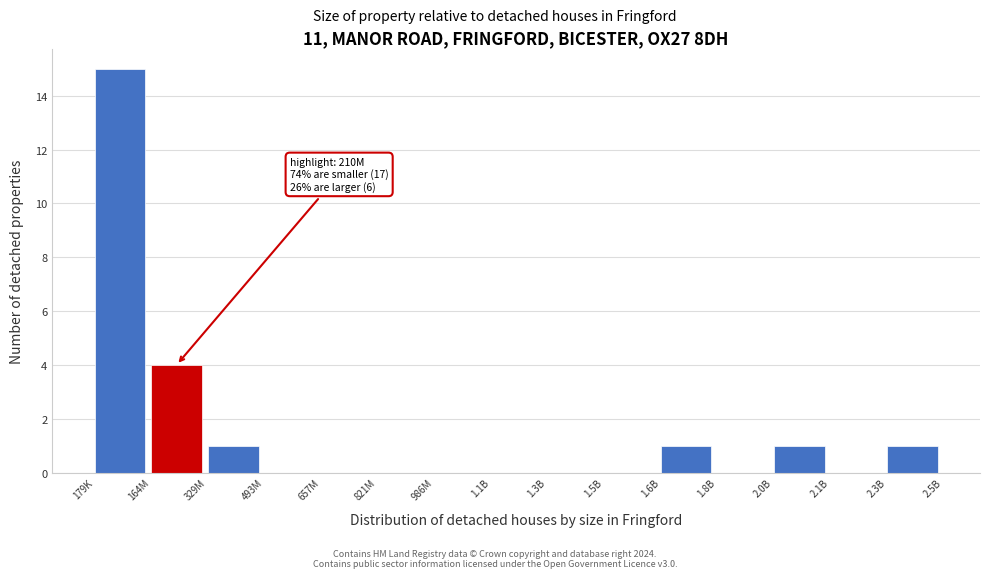

Reading left to right, list all the values displayed in this chart.

179K=15	164M=4	329M=1	493M=0	657M=0	821M=0	986M=0	1.1B=0	1.3B=0	1.5B=0	1.6B=1	1.8B=0	2.0B=1	2.1B=0	2.3B=1